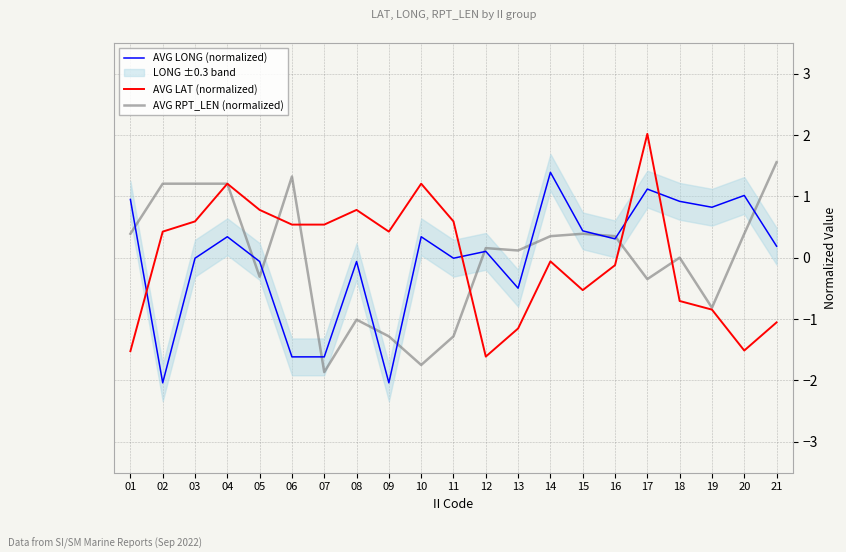

In AVG RPT_LEN (normalized), how many points are higher than both neighbors (excluding endpoints)?

5